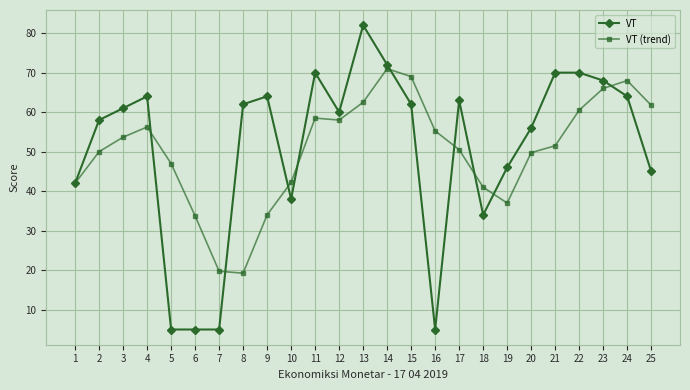

Which series has the largest range (max minus min)?

VT